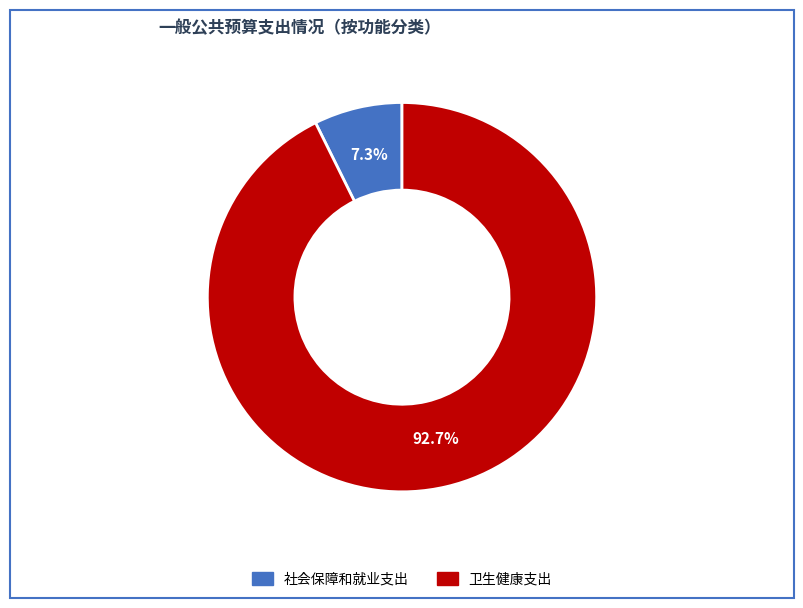

What is the majority slice?

卫生健康支出